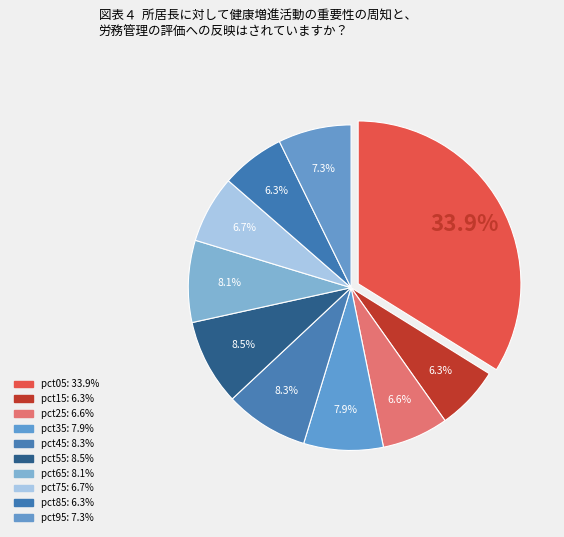

Does any single category account for the majority?

No